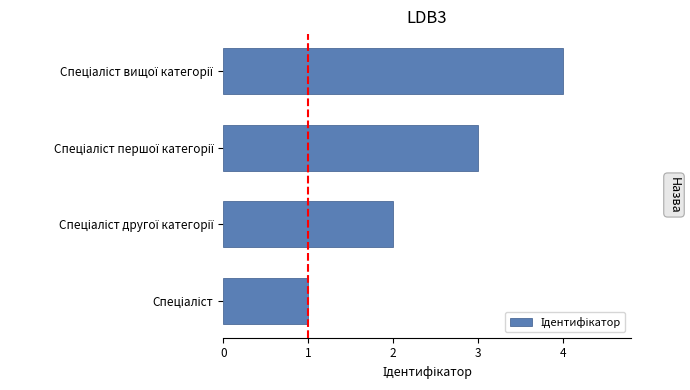

What is the sum of all values?

10